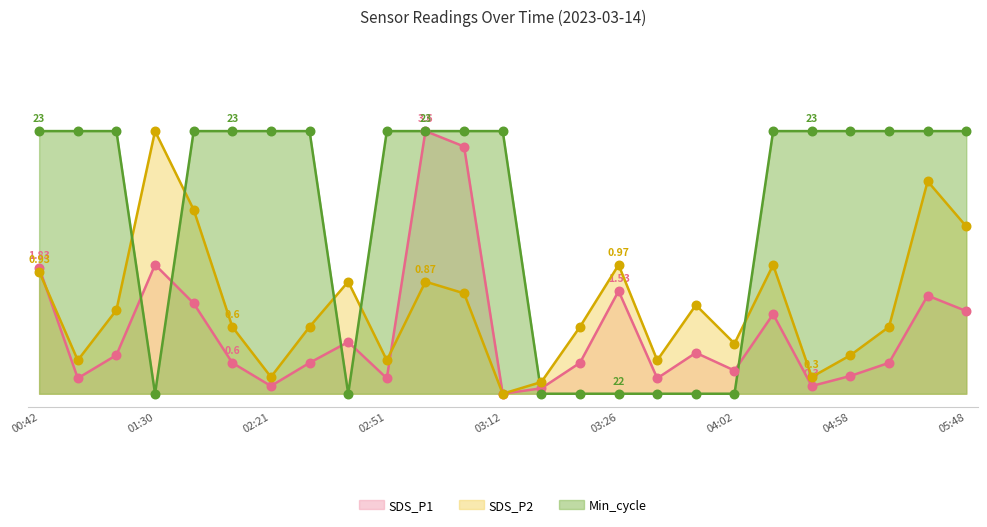

What are all the series names shown in the legend?

SDS_P1, SDS_P2, Min_cycle